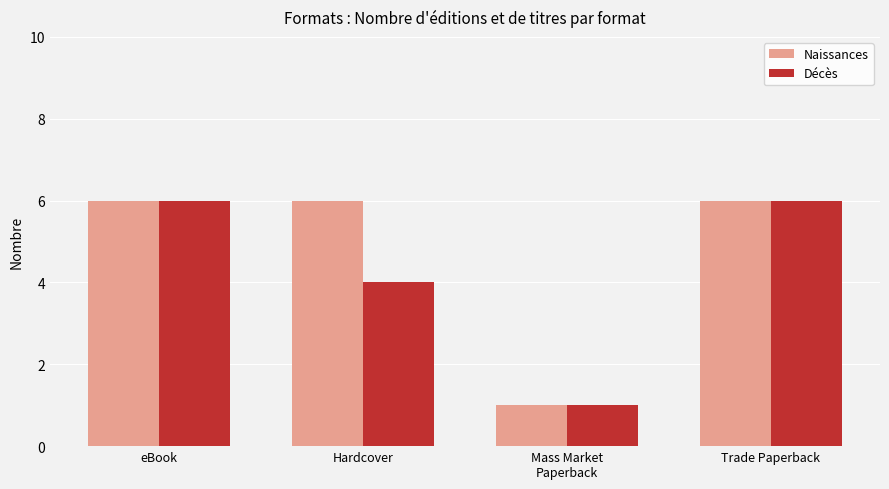

List the series in order of their overall mean, lowest first.

Décès, Naissances